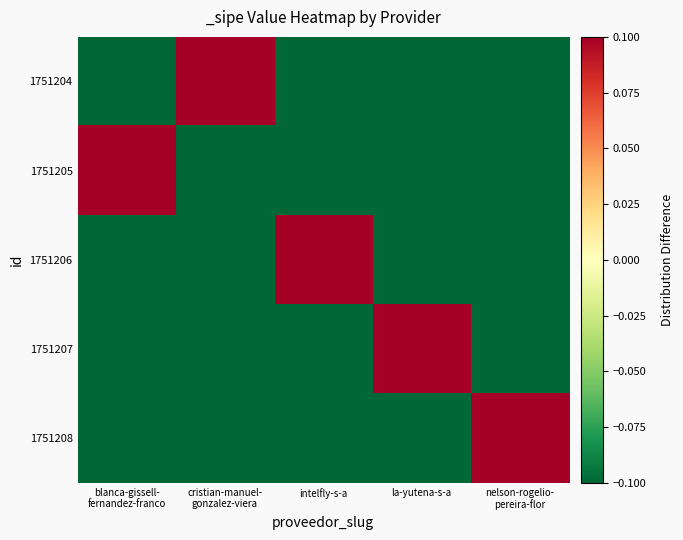

Which category has the lowest value across all series?

blanca-gissell-
fernandez-franco